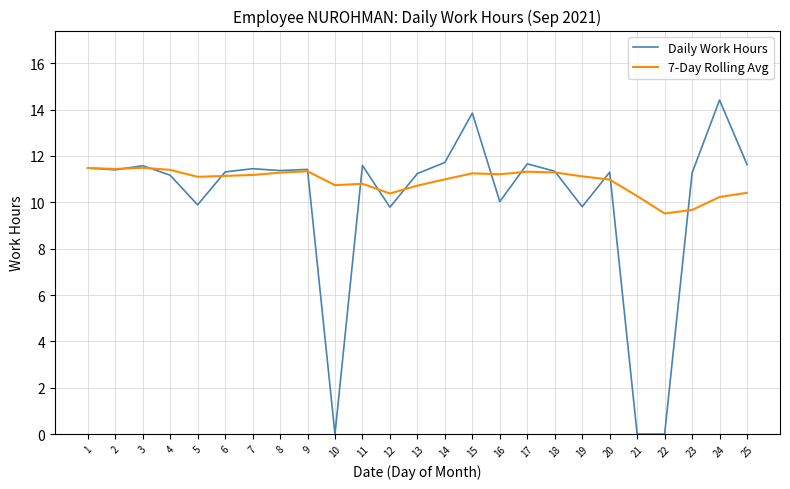

List the series in order of their overall mean, highest first.

7-Day Rolling Avg, Daily Work Hours